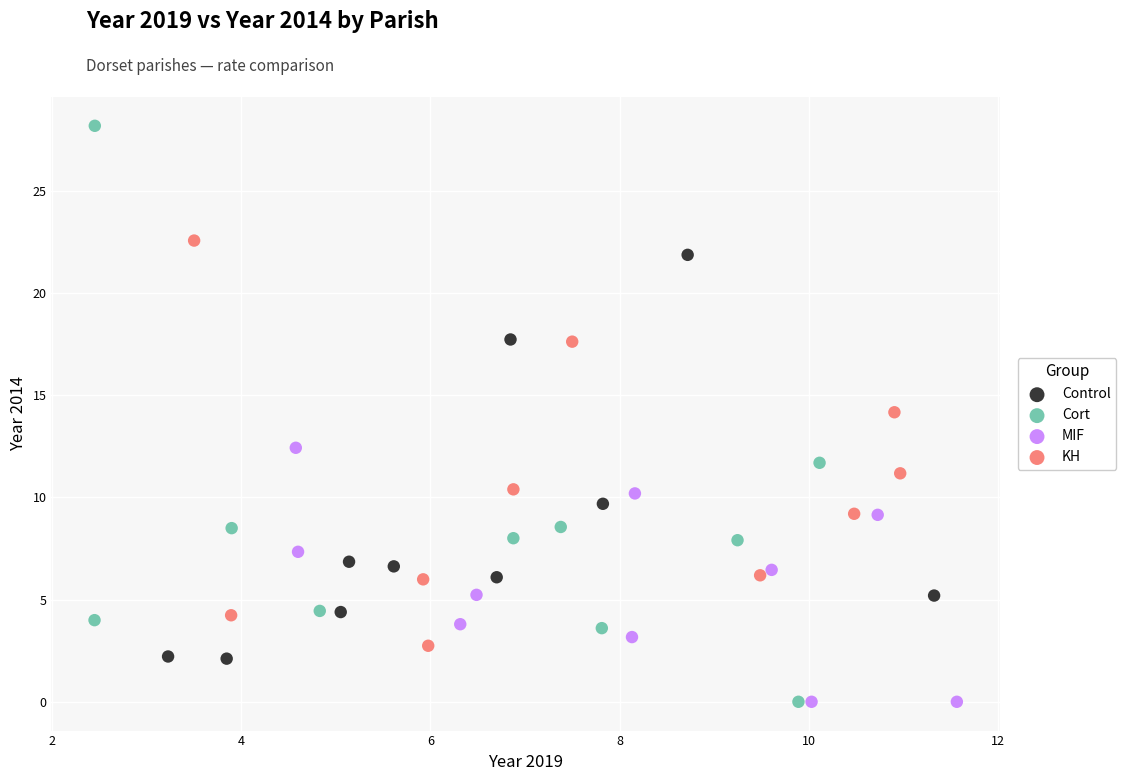

What are all the series names shown in the legend?

Control, Cort, MIF, KH